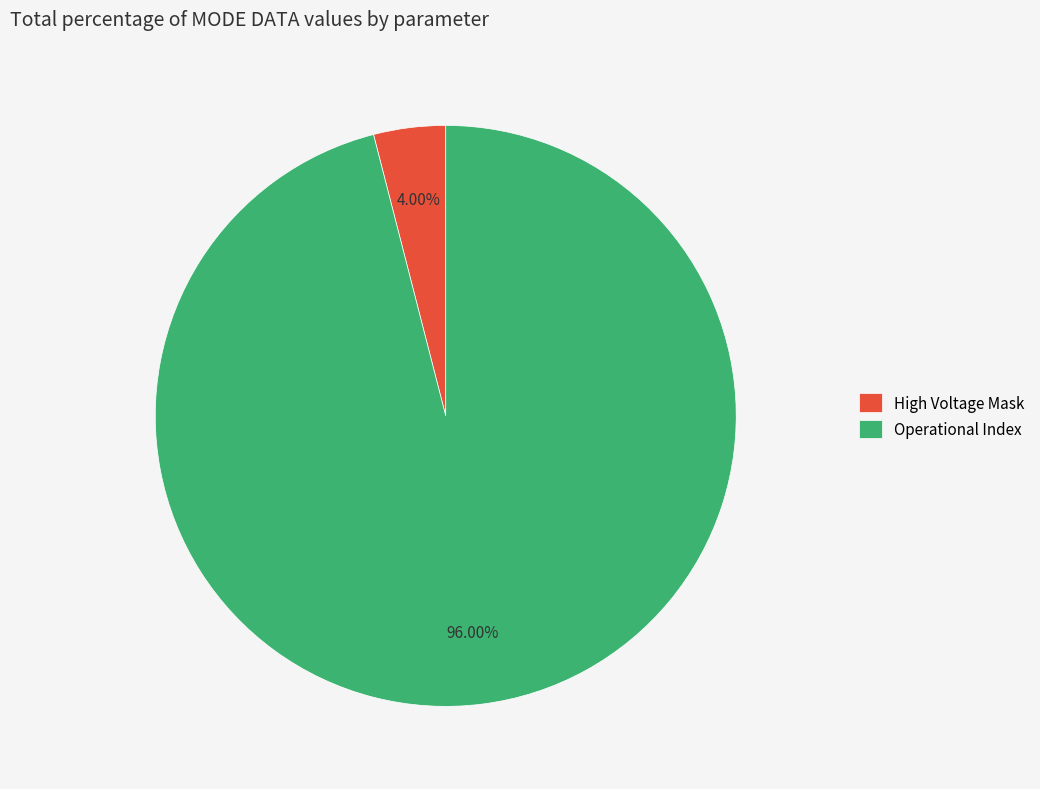

Which category has the biggest portion of the pie?

Operational Index